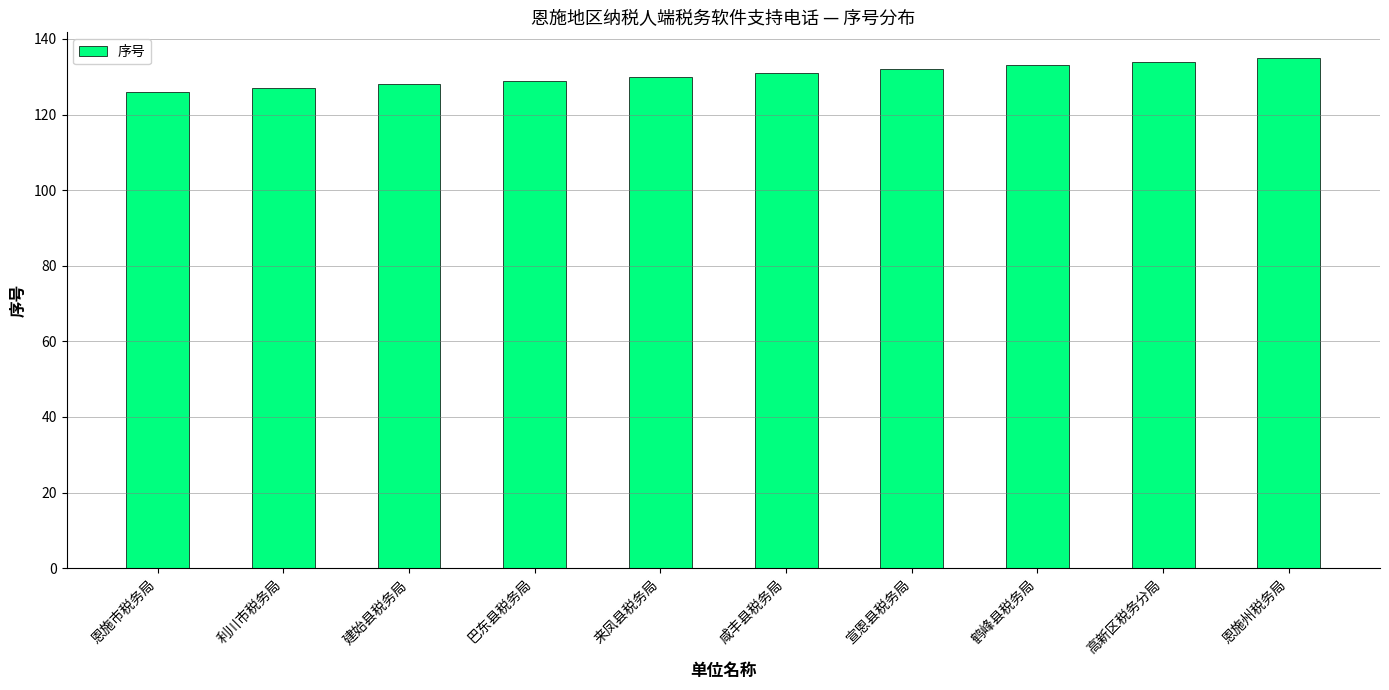

What is the change in value from 建始县税务局 to 巴东县税务局?

+1